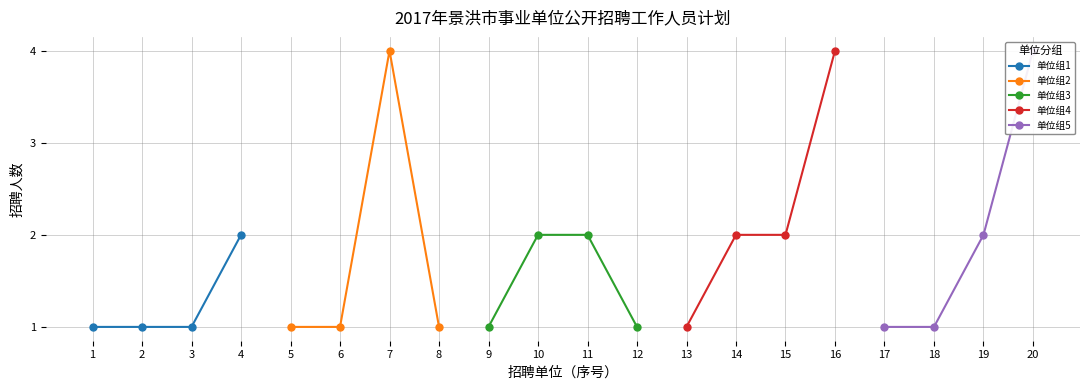

Is this an area chart (filled region under the line)?

No